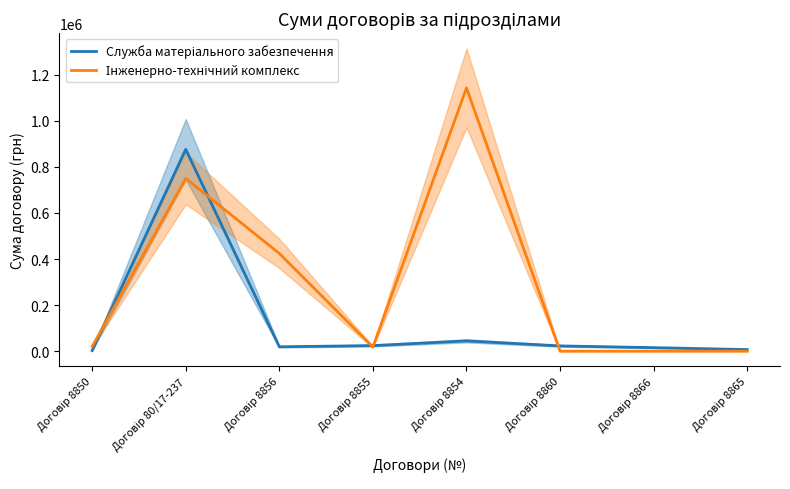

Which label corresponds to the smallest value in the chart?

Договір 8860